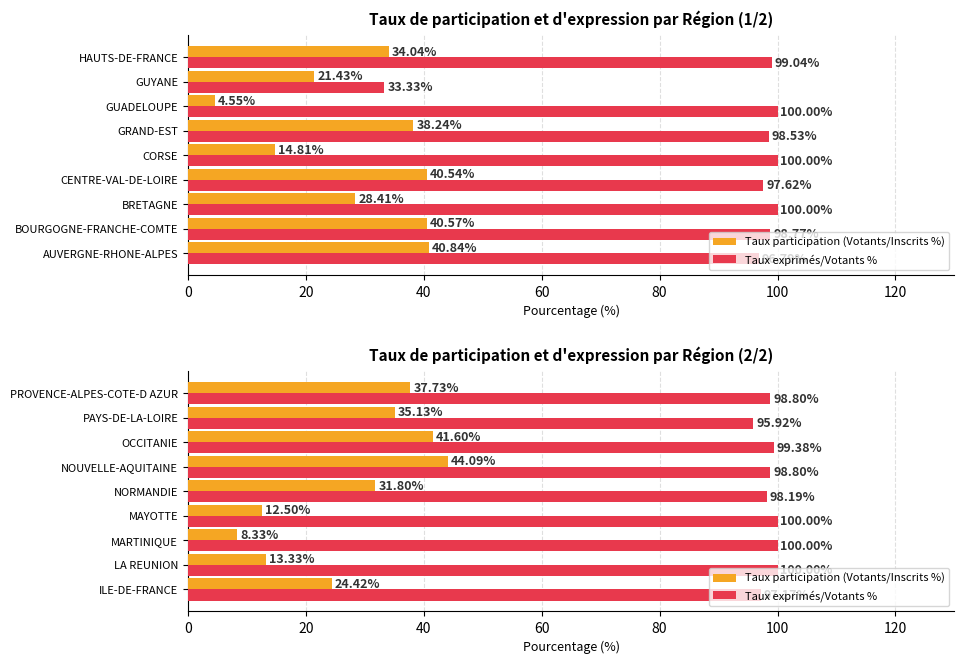

Which series changed the most between ILE-DE-FRANCE and PAYS-DE-LA-LOIRE?

Taux participation (Votants/Inscrits %)